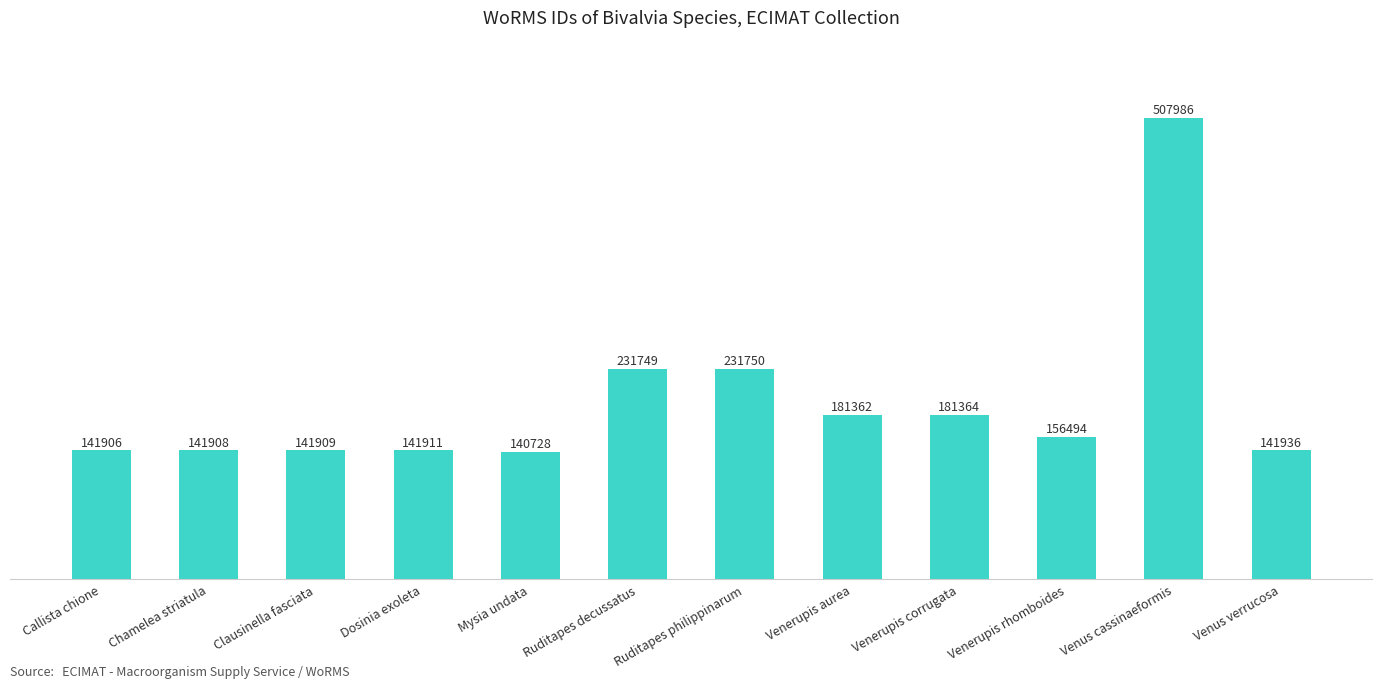

How many data points does each series have?

12